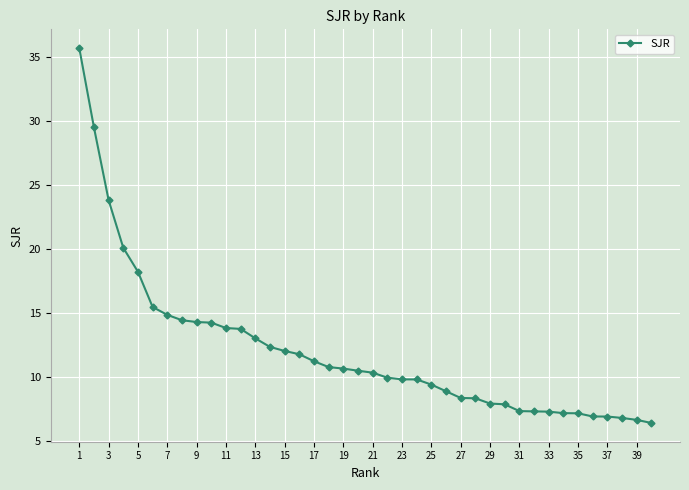

What is the greatest value displayed?

35.7